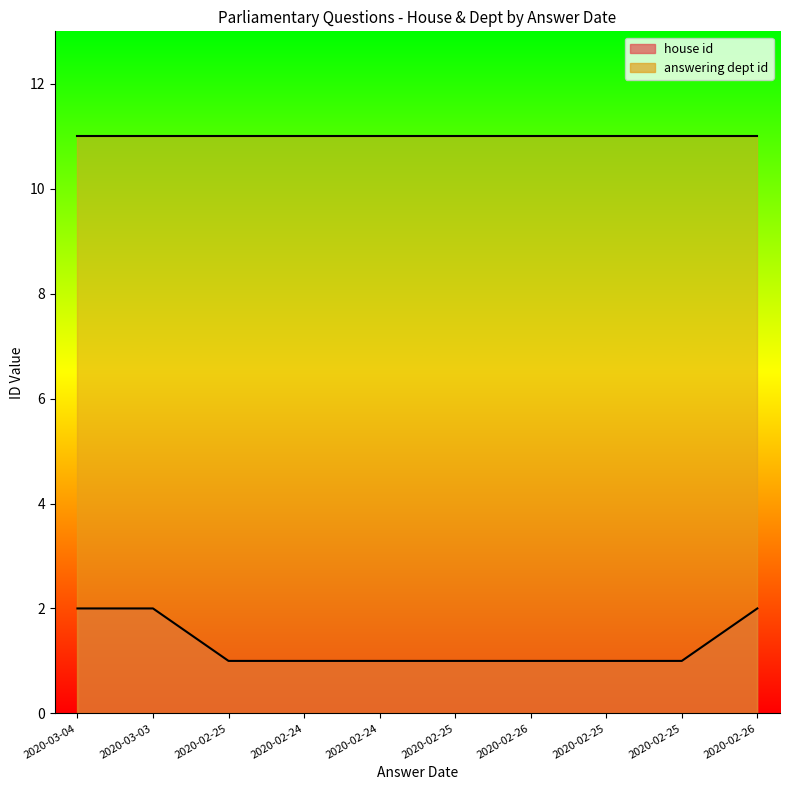

Which has a higher value, 2020-02-25 or 2020-03-03?

2020-03-03